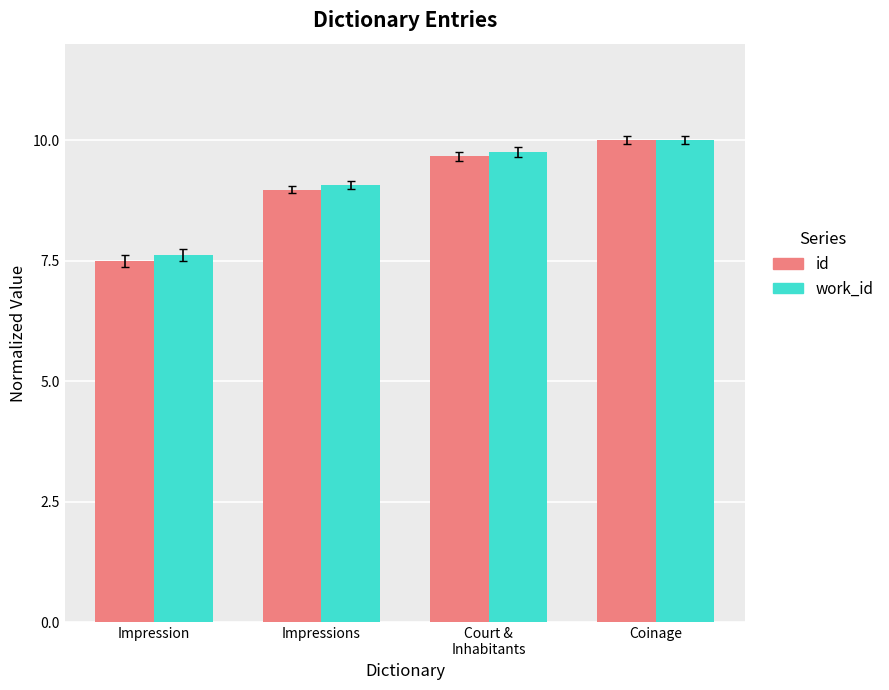

At which label is work_id closest to 8?

Impression